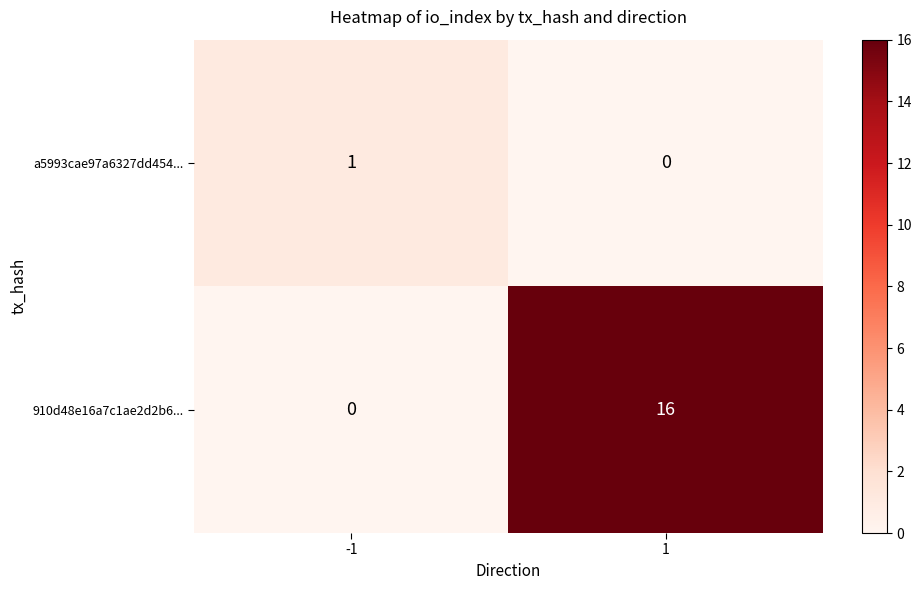

Between -1 and 1, which series saw the biggest shift?

910d48e16a7c1ae2d2b6...